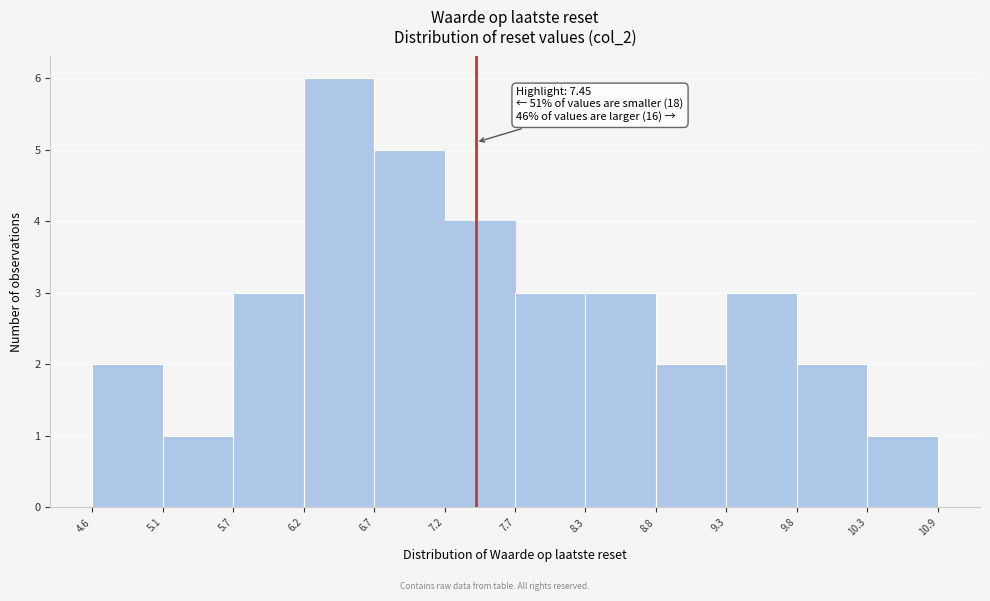

Over which range of the x-axis is the bar tallest?

6.2 to 6.7